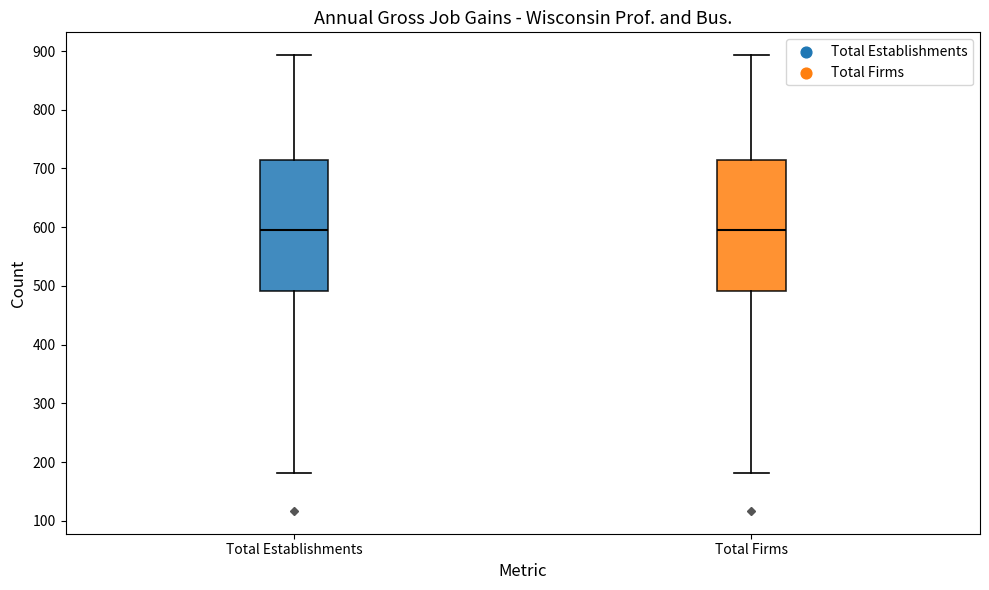

Reading left to right, read every box against the y-axis: the position of its median line, the range the box covers, and the ends of its whiskers. The values are not printed on the chart, so give them approximately, as read against the axis.

Total Establishments: median 600, box 490 to 710, whiskers 180 to 890
Total Firms: median 600, box 490 to 710, whiskers 180 to 890